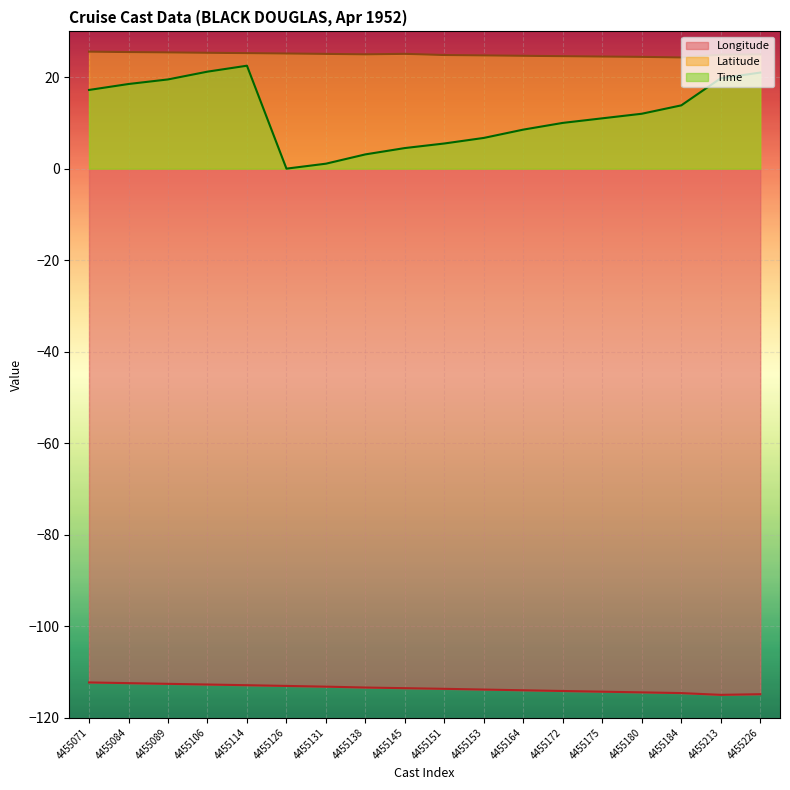

Where is Time nearest to the value 11?

4455175